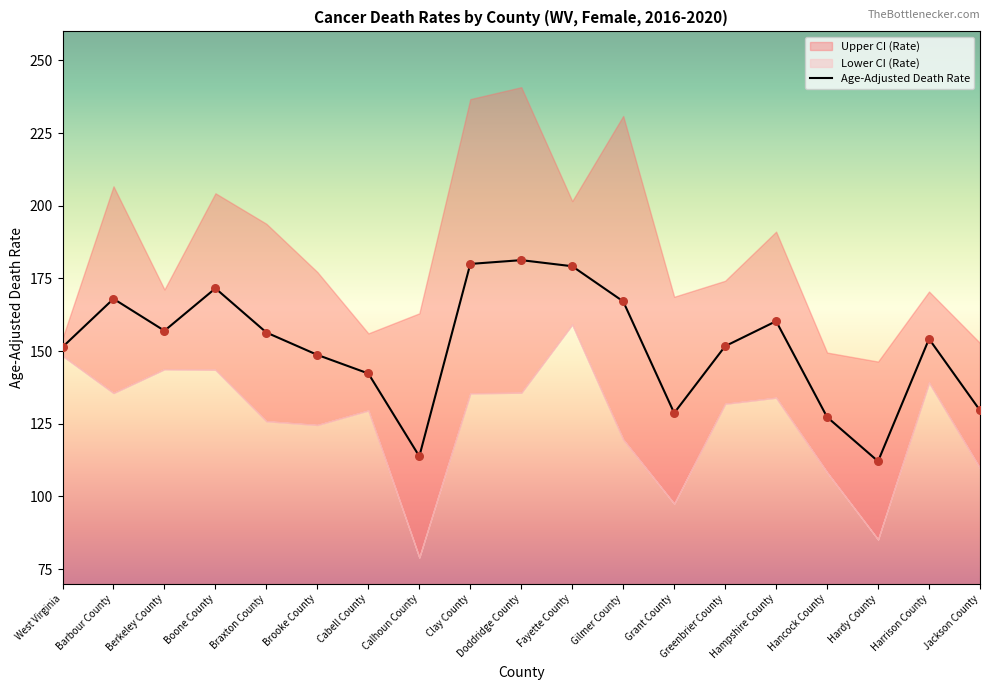

Is the value of Upper CI (Rate) at Harrison County greater than the value of Age-Adjusted Death Rate at Jackson County?

Yes